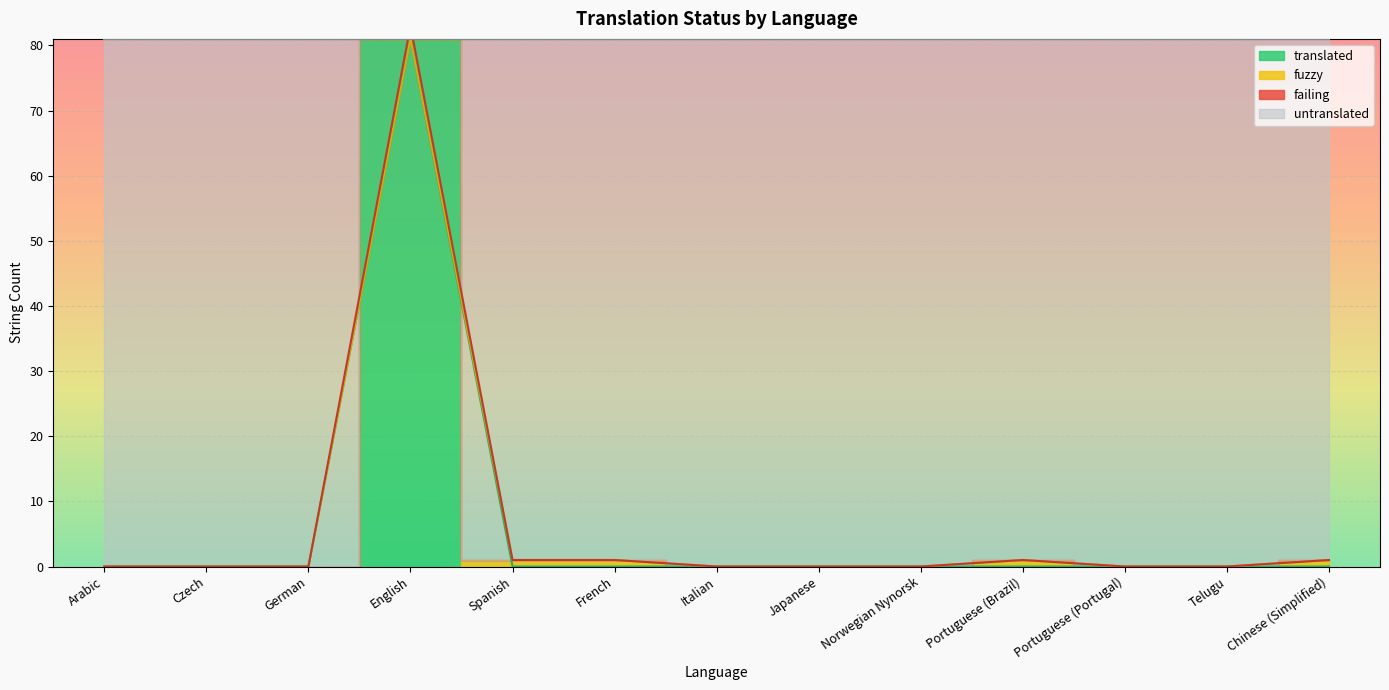

True or false: translated and failing intersect in this chart.

False